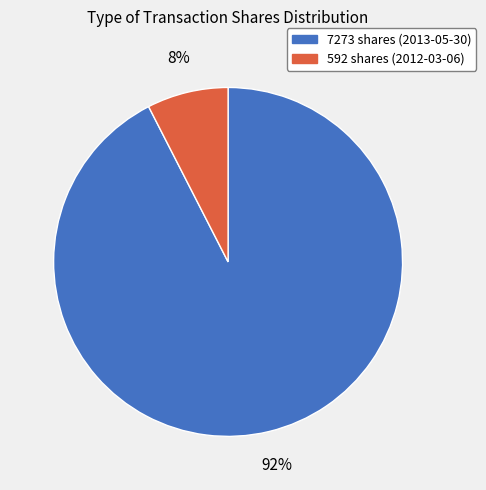

To the nearest percent, what is the combined percentage of 7273 shares (2013-05-30) and 592 shares (2012-03-06)?

100%